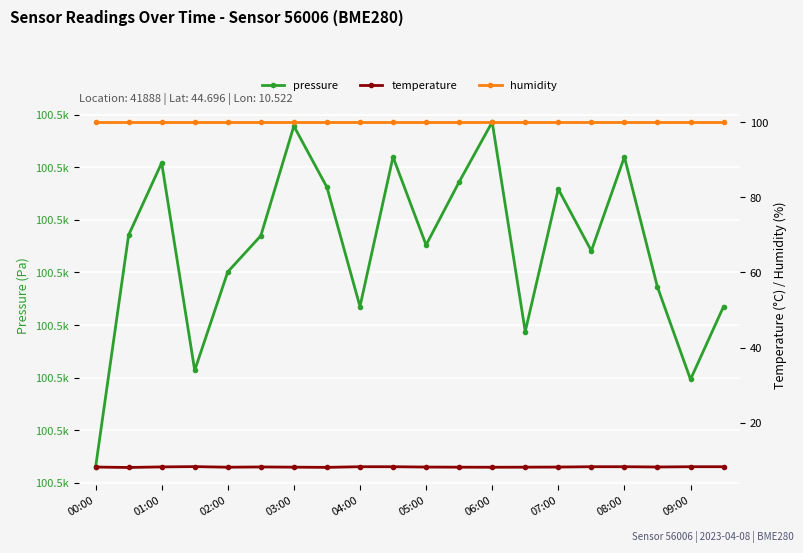

What is the spread (max minus min) of values at 19?

100532.6